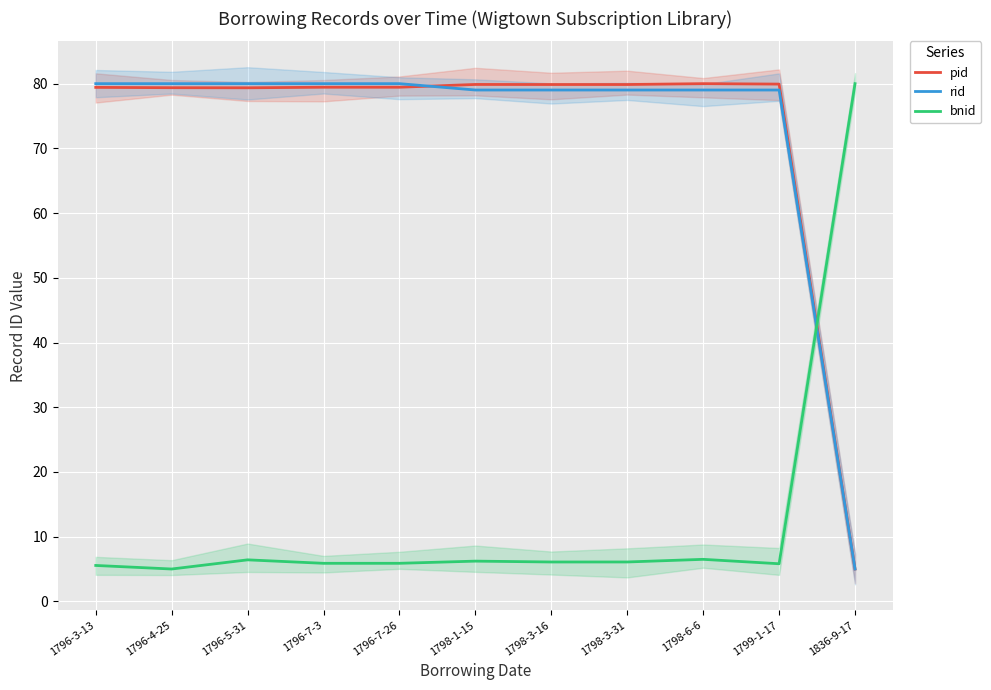

What position from the right is 1796-5-31?

9